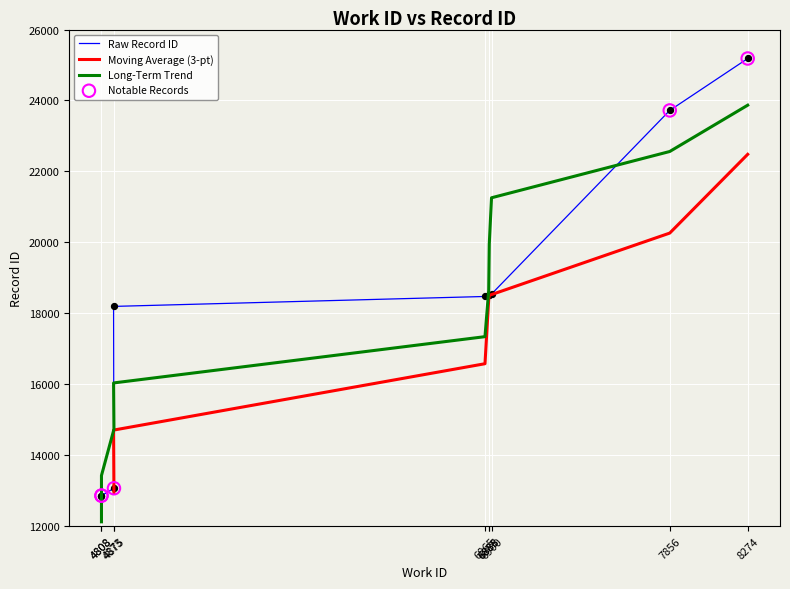

Which has a higher value, 6885 or 4873?

6885